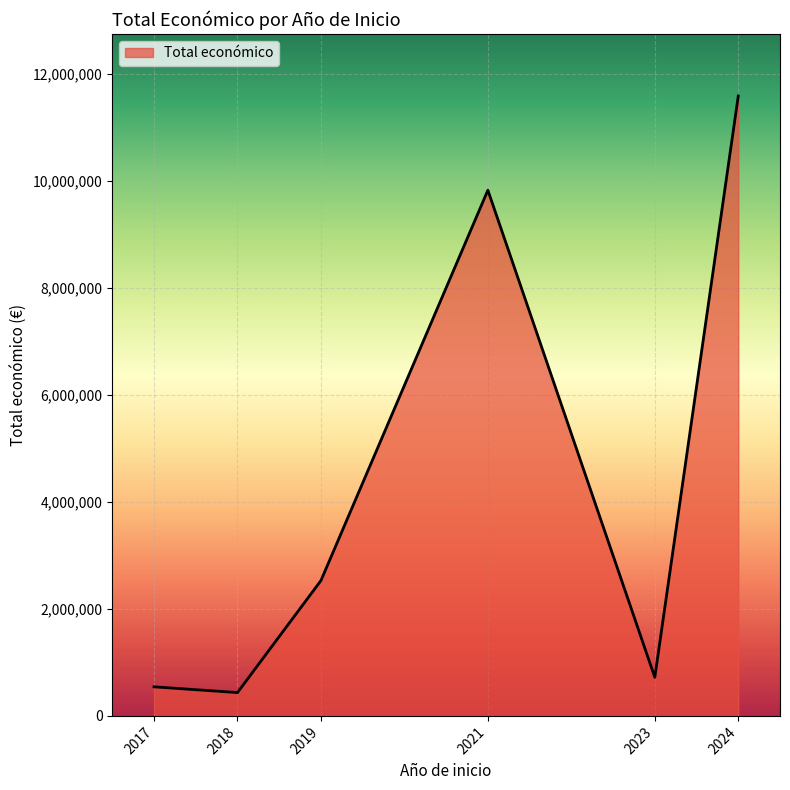

What is the difference between the maximum and minimum values?

11147863